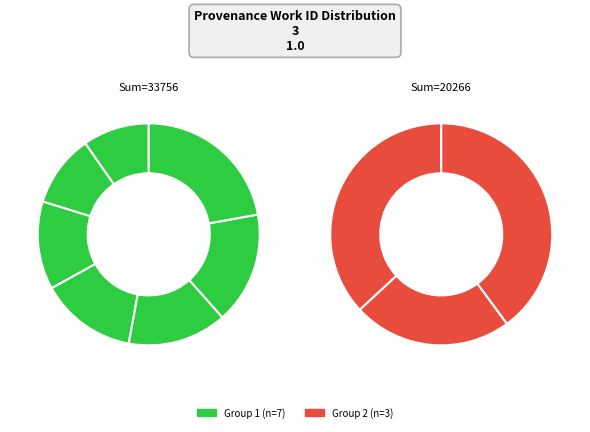

True or false: Reading Lancelot Law Whyte accounts for 1% of the total.

False